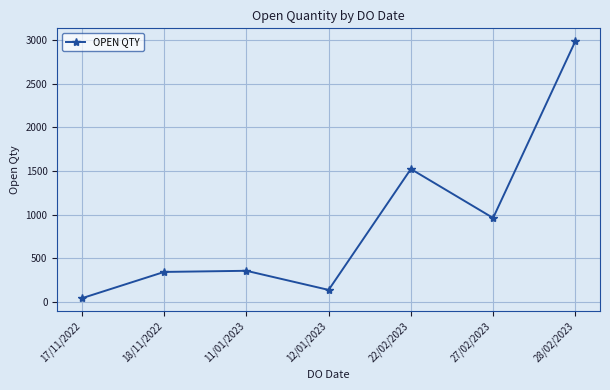

What is the average value?

908